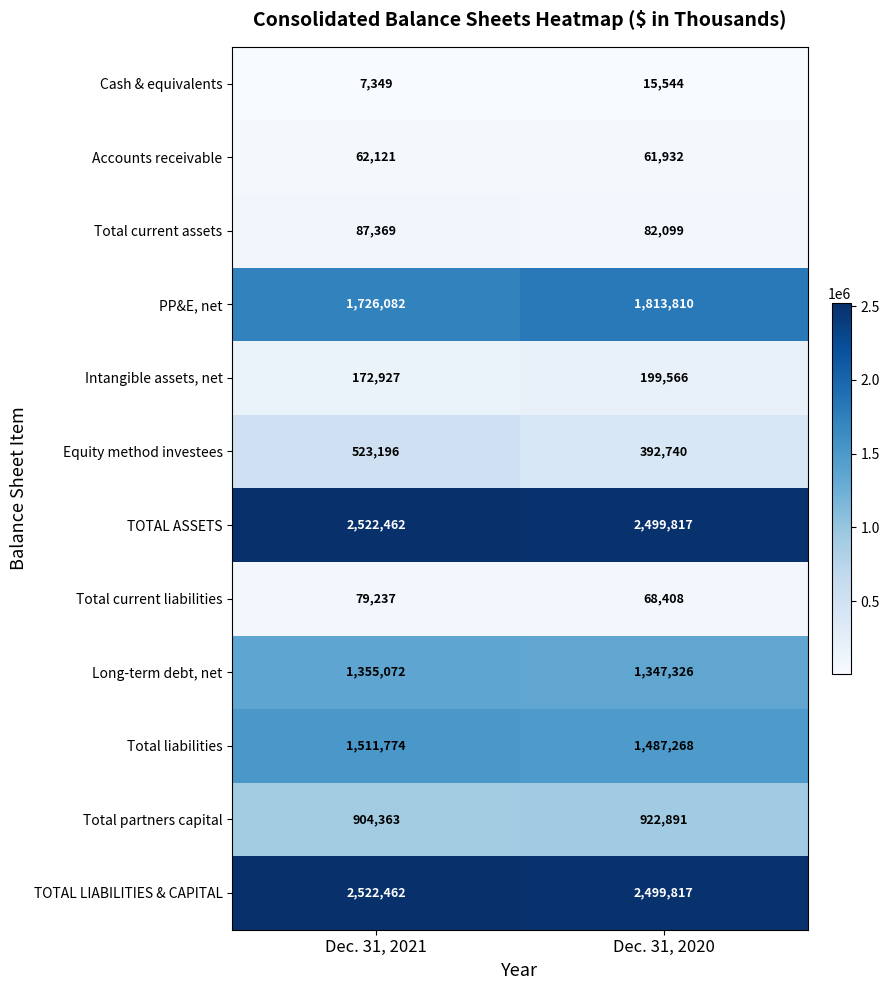

Reading right to left, transcribe all the data shown in this chart.

Cash & equivalents: Dec. 31, 2020=15544	Dec. 31, 2021=7349
Accounts receivable: Dec. 31, 2020=61932	Dec. 31, 2021=62121
Total current assets: Dec. 31, 2020=82099	Dec. 31, 2021=87369
PP&E, net: Dec. 31, 2020=1813810	Dec. 31, 2021=1726082
Intangible assets, net: Dec. 31, 2020=199566	Dec. 31, 2021=172927
Equity method investees: Dec. 31, 2020=392740	Dec. 31, 2021=523196
TOTAL ASSETS: Dec. 31, 2020=2499817	Dec. 31, 2021=2522462
Total current liabilities: Dec. 31, 2020=68408	Dec. 31, 2021=79237
Long-term debt, net: Dec. 31, 2020=1347326	Dec. 31, 2021=1355072
Total liabilities: Dec. 31, 2020=1487268	Dec. 31, 2021=1511774
Total partners capital: Dec. 31, 2020=922891	Dec. 31, 2021=904363
TOTAL LIABILITIES & CAPITAL: Dec. 31, 2020=2499817	Dec. 31, 2021=2522462